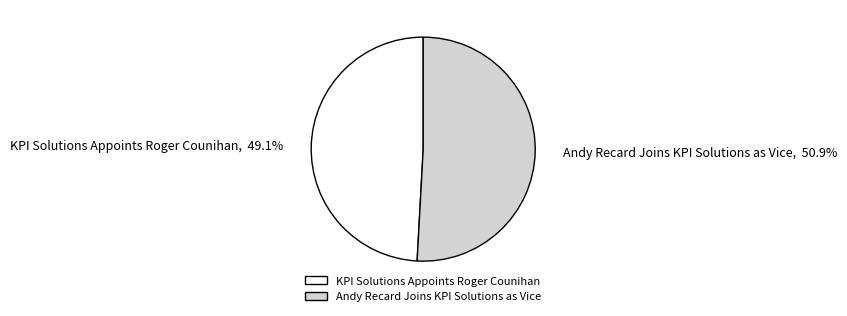

To the nearest percent, what is the average slice percentage?

50%